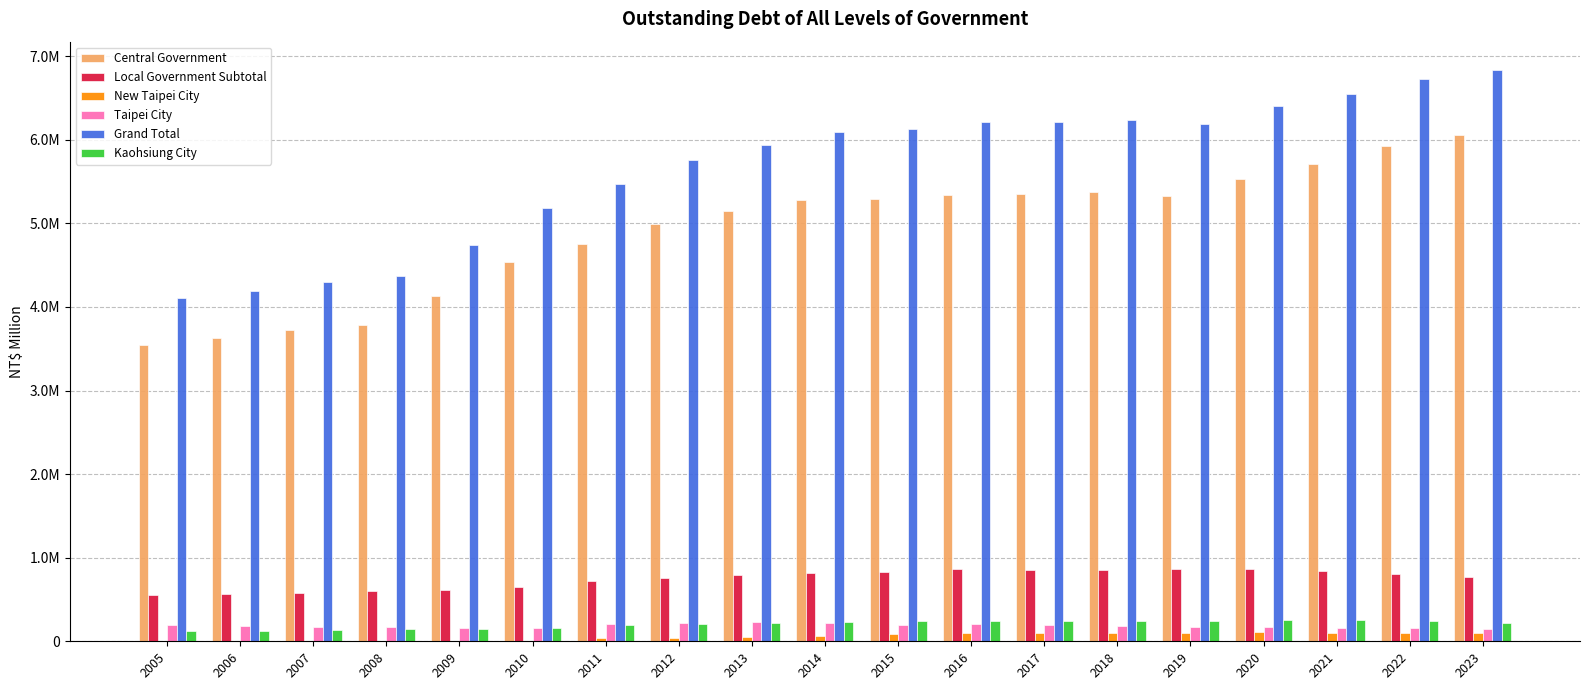

Are the bars horizontal?

No